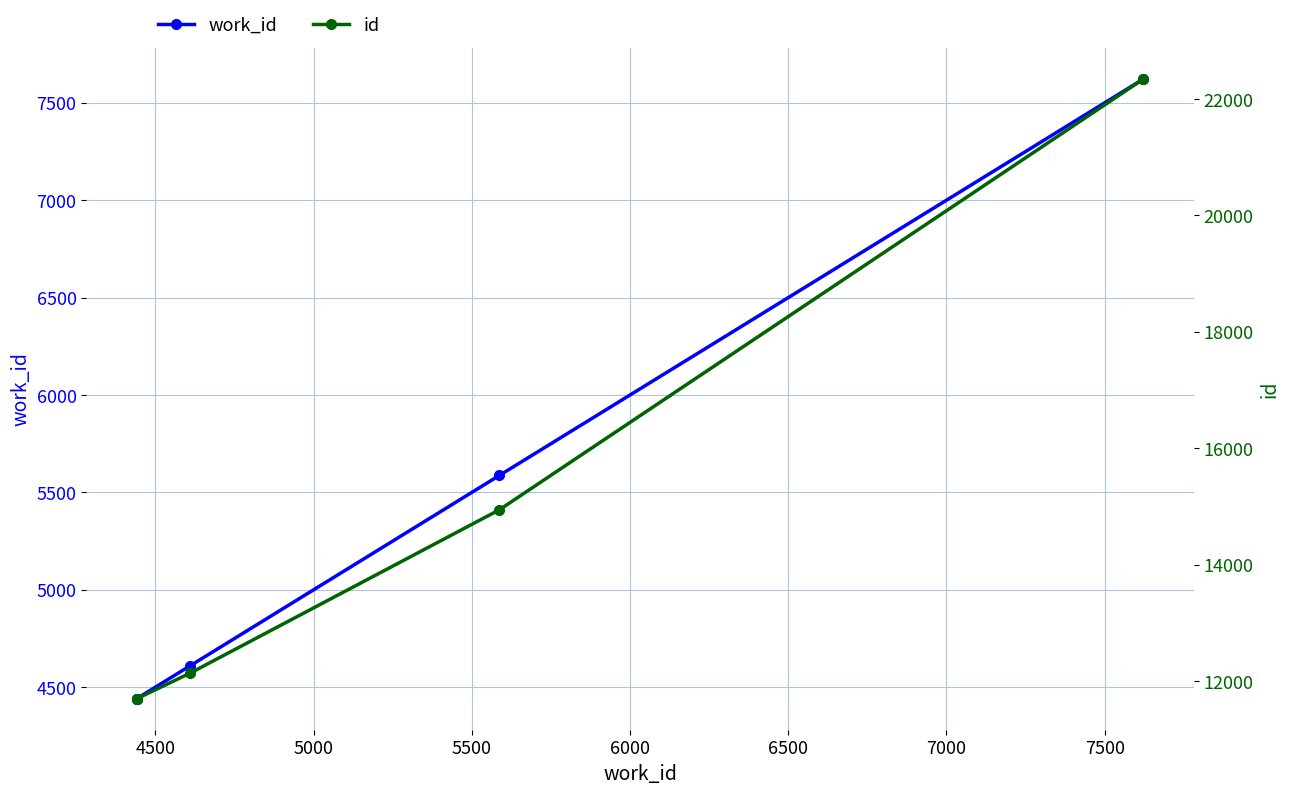

What are all the series names shown in the legend?

work_id, id